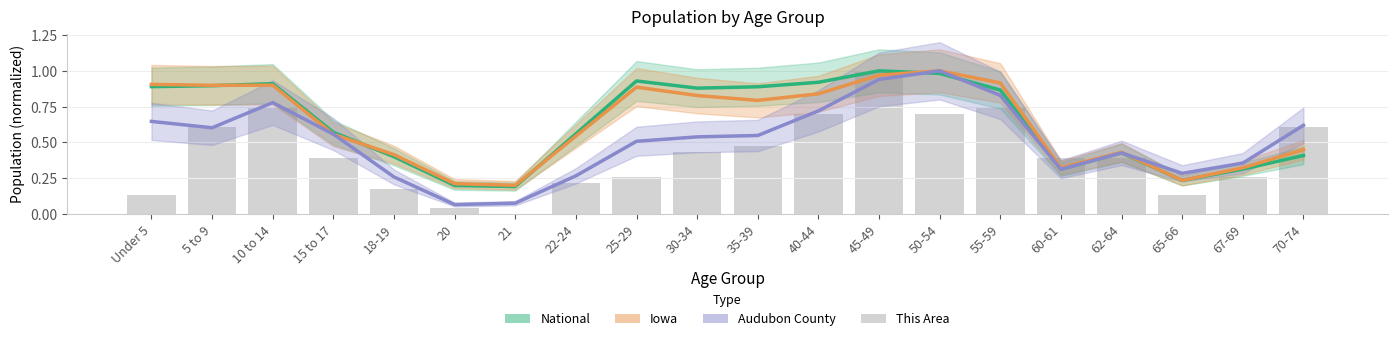

Reading left to right, extract all data points from this chart.

National: 0.9	0.9	0.9	0.6	0.4	0.2	0.2	0.6	0.9	0.9	0.9	0.9	1.0	1.0	0.9	0.3	0.4	0.2	0.3	0.4
Iowa: 0.9	0.9	0.9	0.6	0.4	0.2	0.2	0.5	0.9	0.8	0.8	0.8	1.0	1.0	0.9	0.3	0.4	0.2	0.3	0.4
Audubon County: 0.6	0.6	0.8	0.6	0.3	0.1	0.1	0.3	0.5	0.5	0.5	0.7	0.9	1.0	0.8	0.3	0.4	0.3	0.4	0.6
This Area: 0.1	0.6	0.7	0.4	0.2	0.0	0.0	0.2	0.3	0.4	0.5	0.7	1.0	0.7	0.7	0.4	0.4	0.1	0.3	0.6